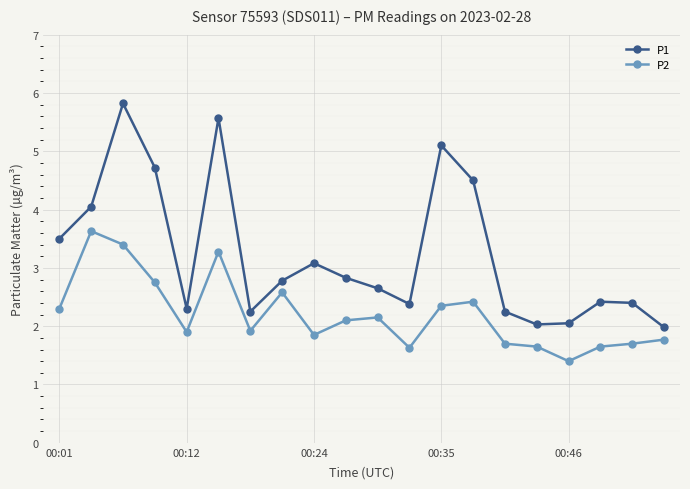

Which series has the widest spread of values?

P1